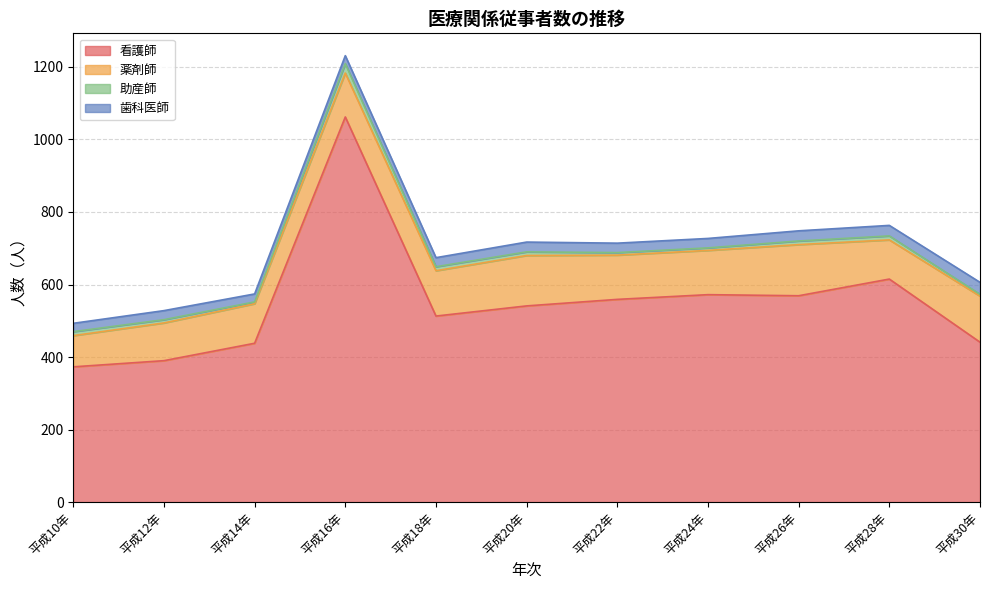

Reading left to right, what are all the values shown in this chart?

看護師: 373	390	438	1062	513	541	559	572	569	615	441
薬剤師: 86	104	109	121	125	139	122	122	141	108	127
助産師: 11	9	5	26	11	10	7	7	10	11	5
歯科医師: 23	25	22	22	25	27	26	26	28	29	33